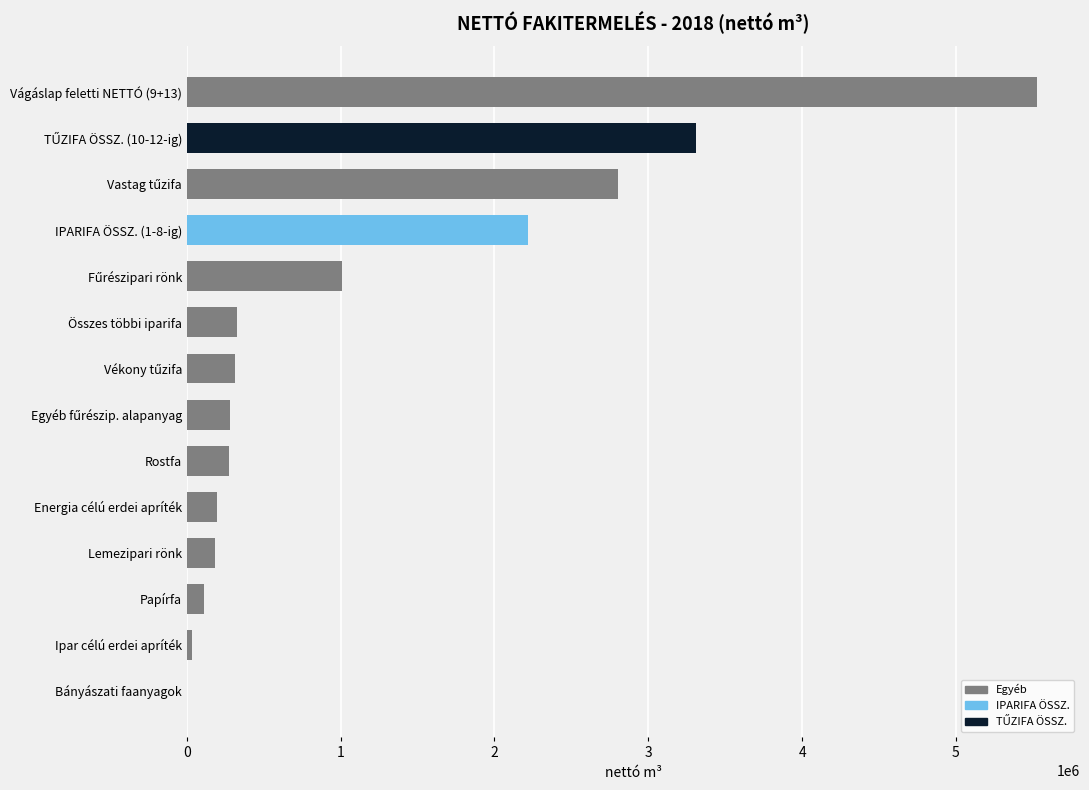

How many distinct data groups are displayed?

1